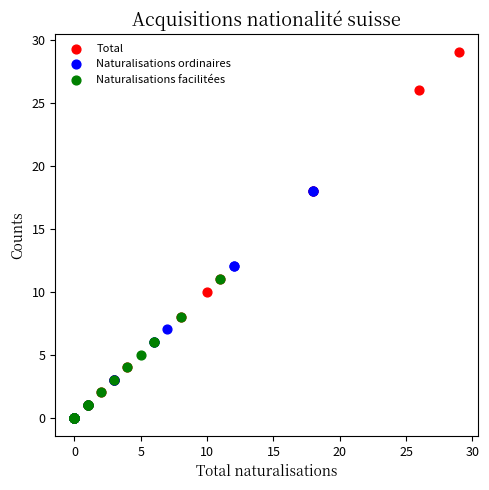

Which series has the largest Y range (max minus min)?

Total